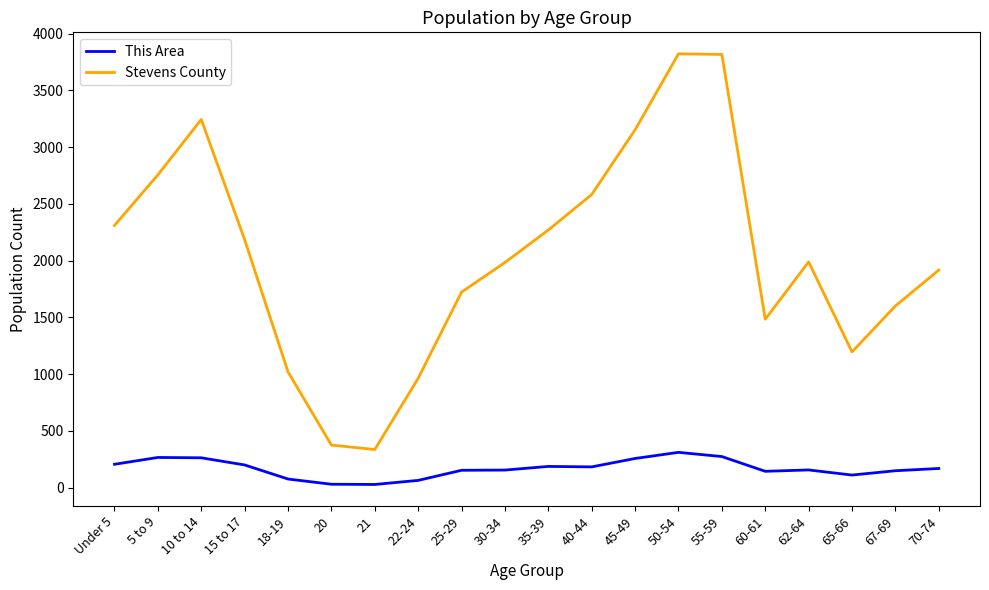

What is the average value of the This Area series?

169